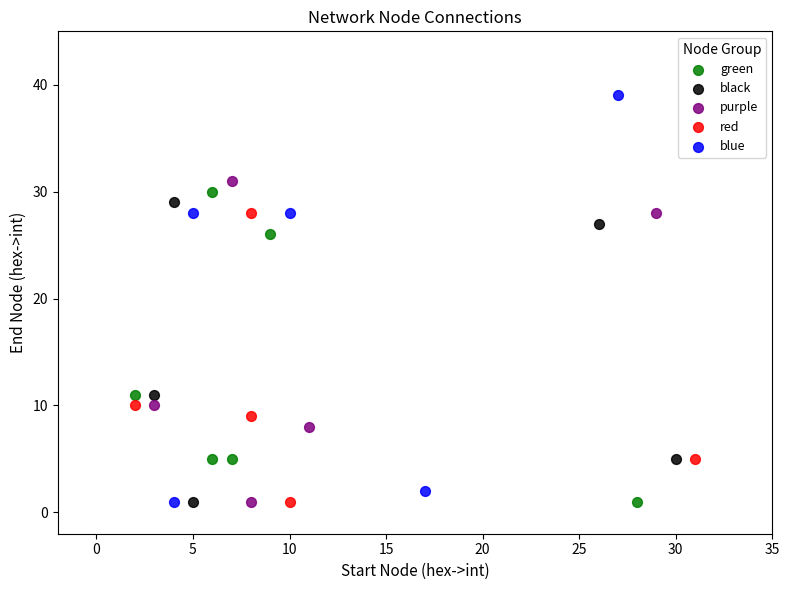

Which series has the largest Y range (max minus min)?

blue